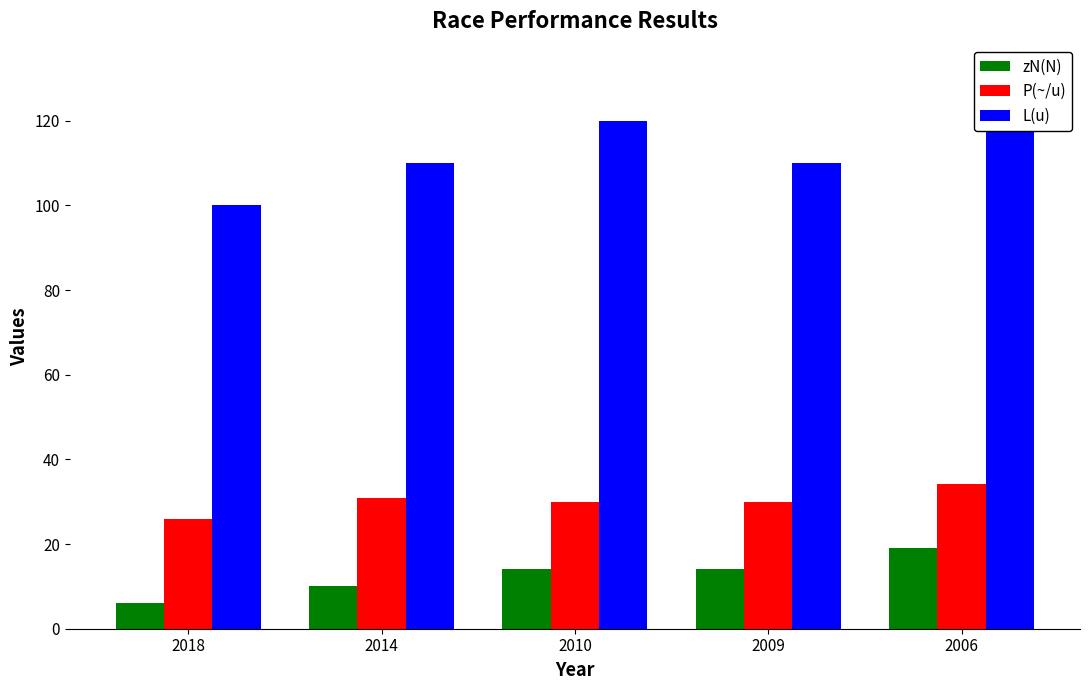

How many bars are there in total?

15